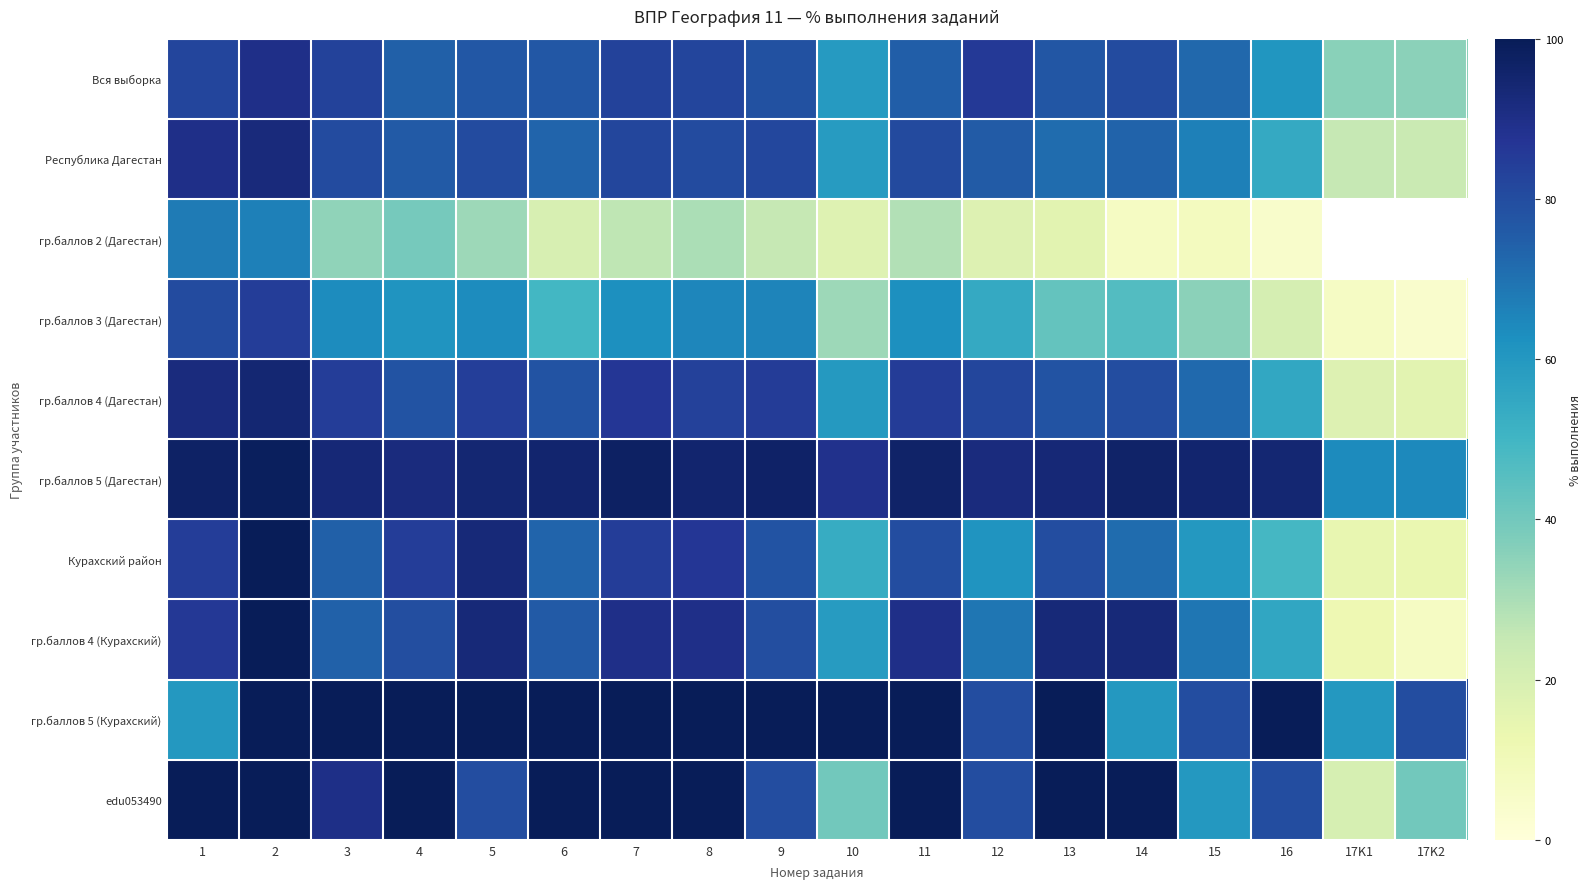

What is the sum of the гр.баллов 5 (Дагестан) values at 11 and 13?

190.1